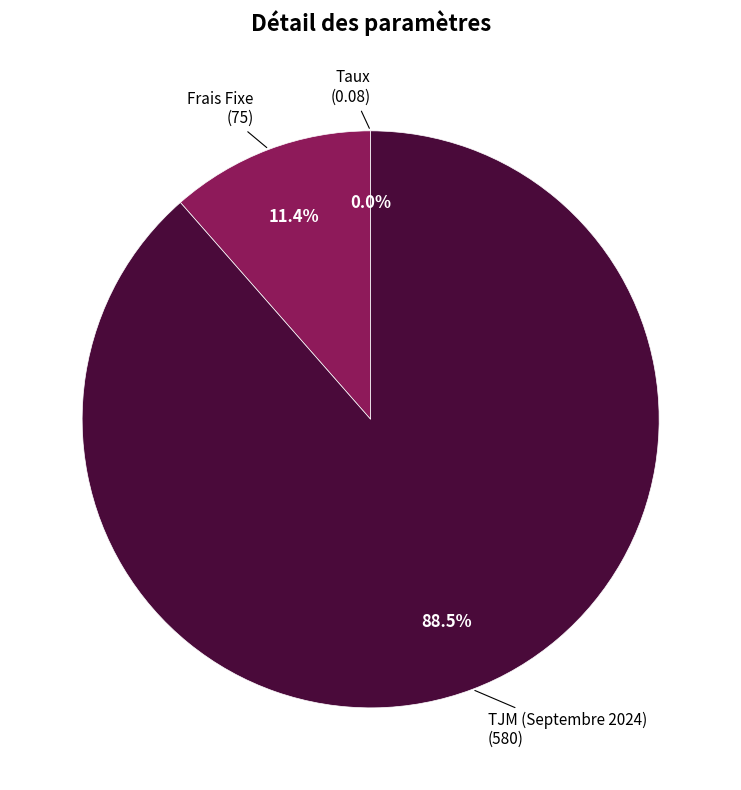

Does any single category account for the majority?

Yes